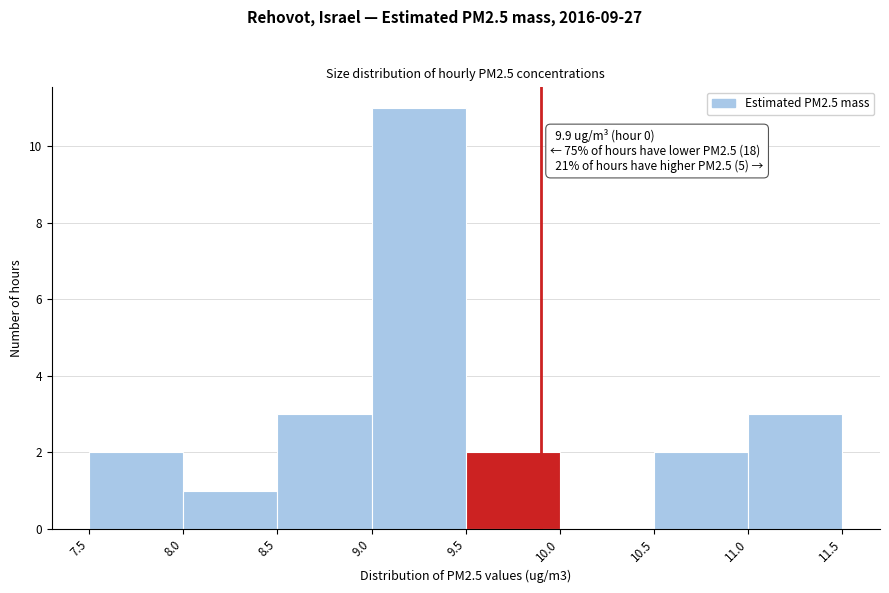

Over which range of the x-axis is the bar tallest?

9.0 to 9.5